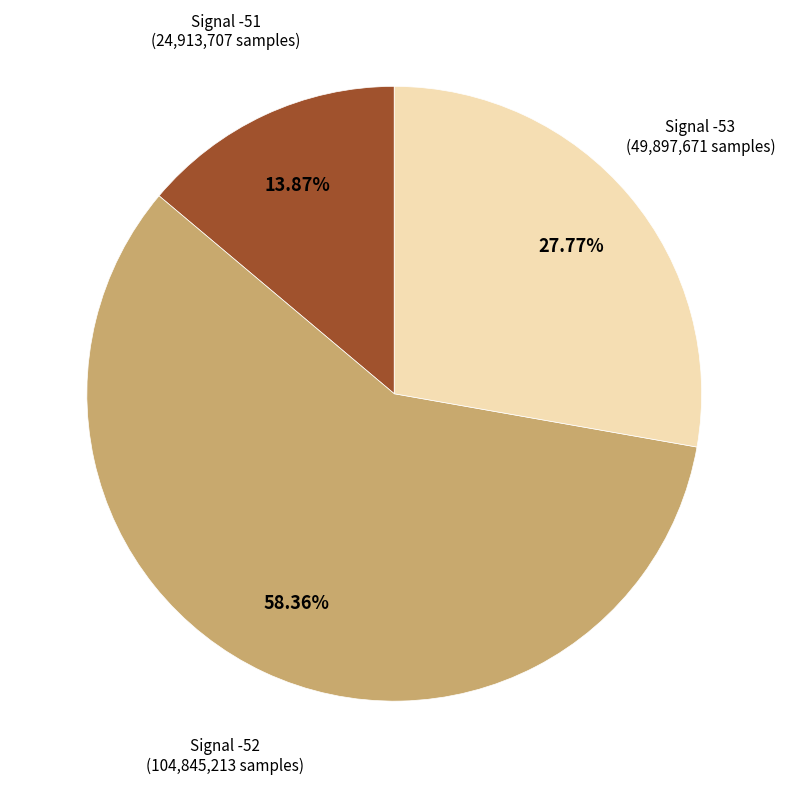

Combined, do Signal -51 and Signal -52 account for over 50%?

Yes